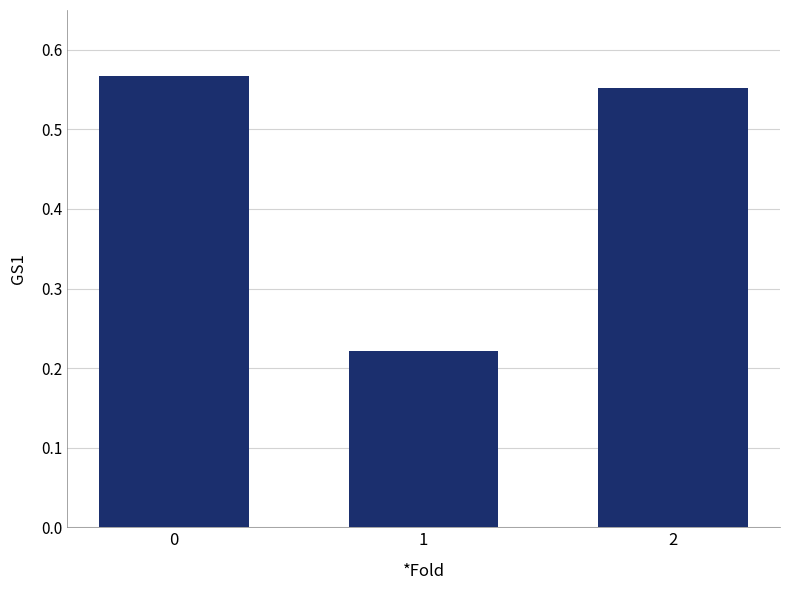

What is the sum of all values?

1.3